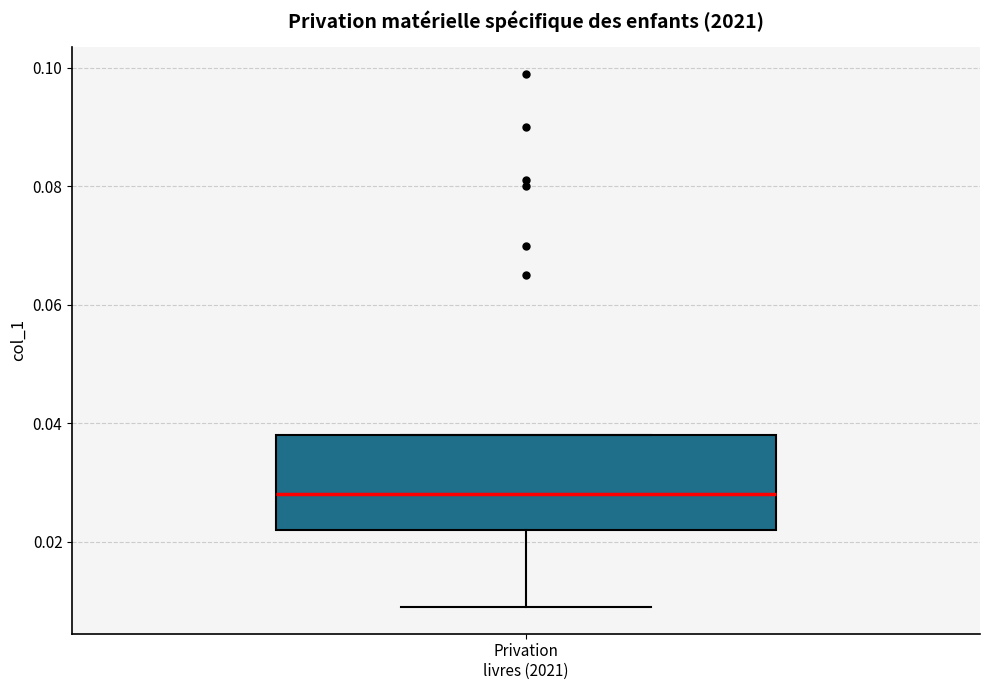

Read this box plot against the y-axis: the position of the median line, the range covered by the box, and the ends of both whiskers. The values are not printed on the chart, so give them approximately, as read against the axis.

median 0.028, box 0.022 to 0.038, whiskers 0.010 to 0.038